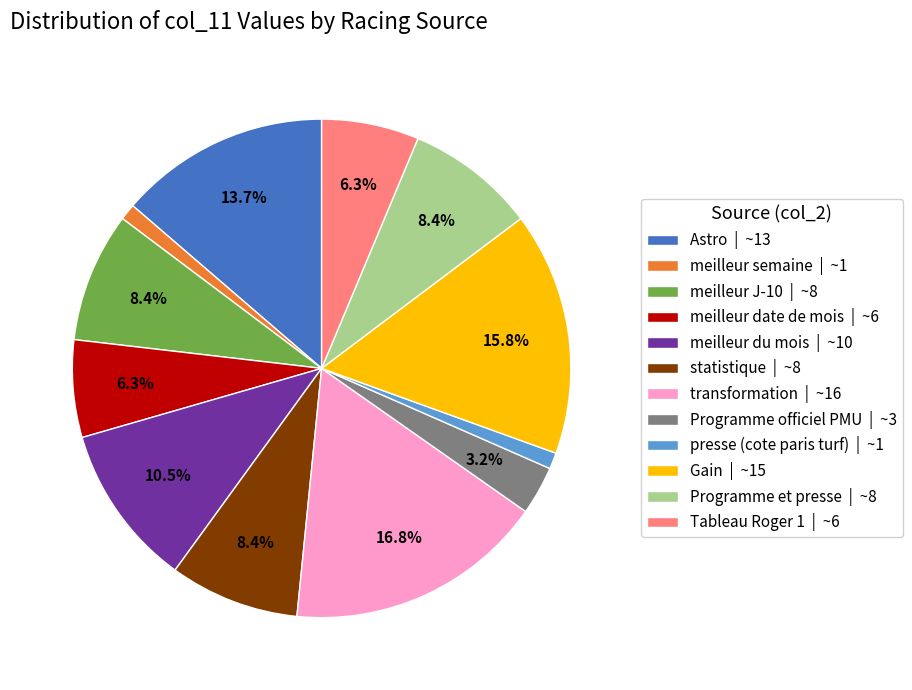

Approximately how many times larger is the value at Astro | ~13 compared to Tableau Roger 1 | ~6?

2.2